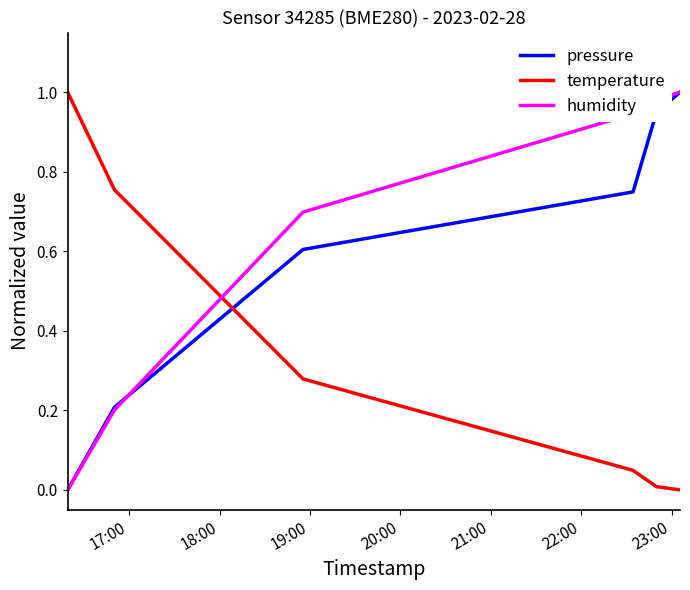

Rank the series by their average value, from highest to lowest.

humidity, pressure, temperature